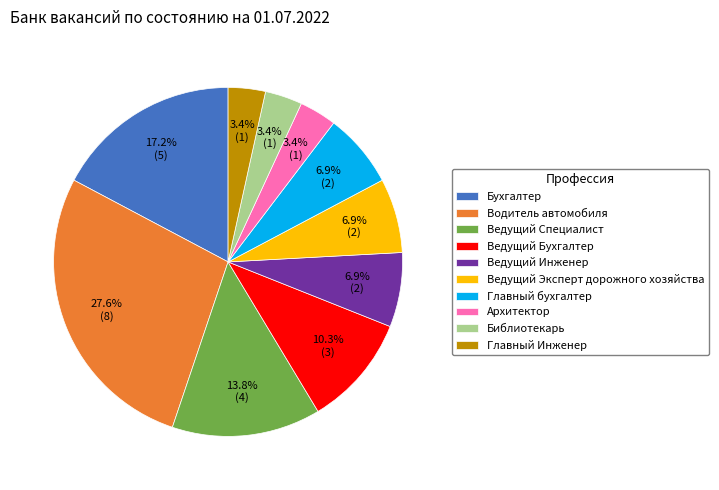

True or false: Главный бухгалтер accounts for 24% of the total.

False